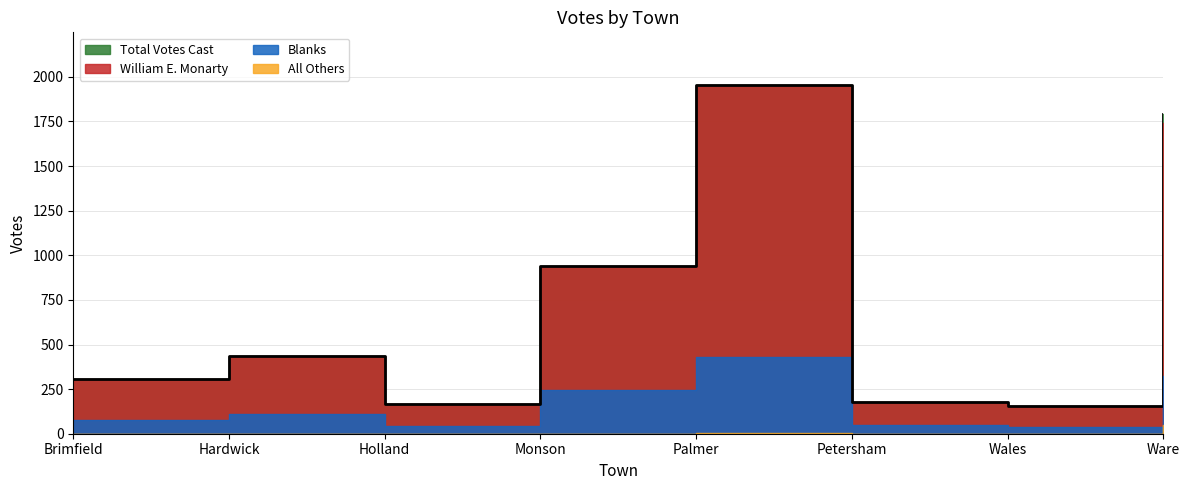

At how many categories does at least one series exceed 1927?

1